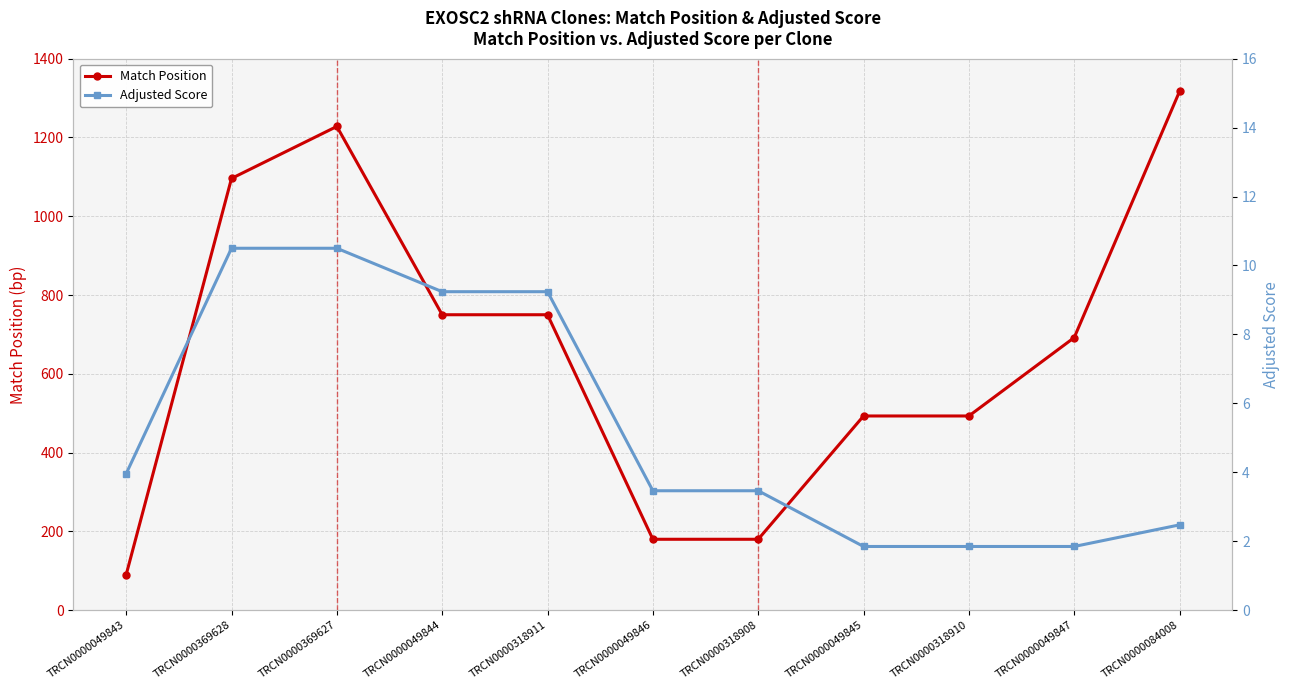

Is this an area chart (filled region under the line)?

No